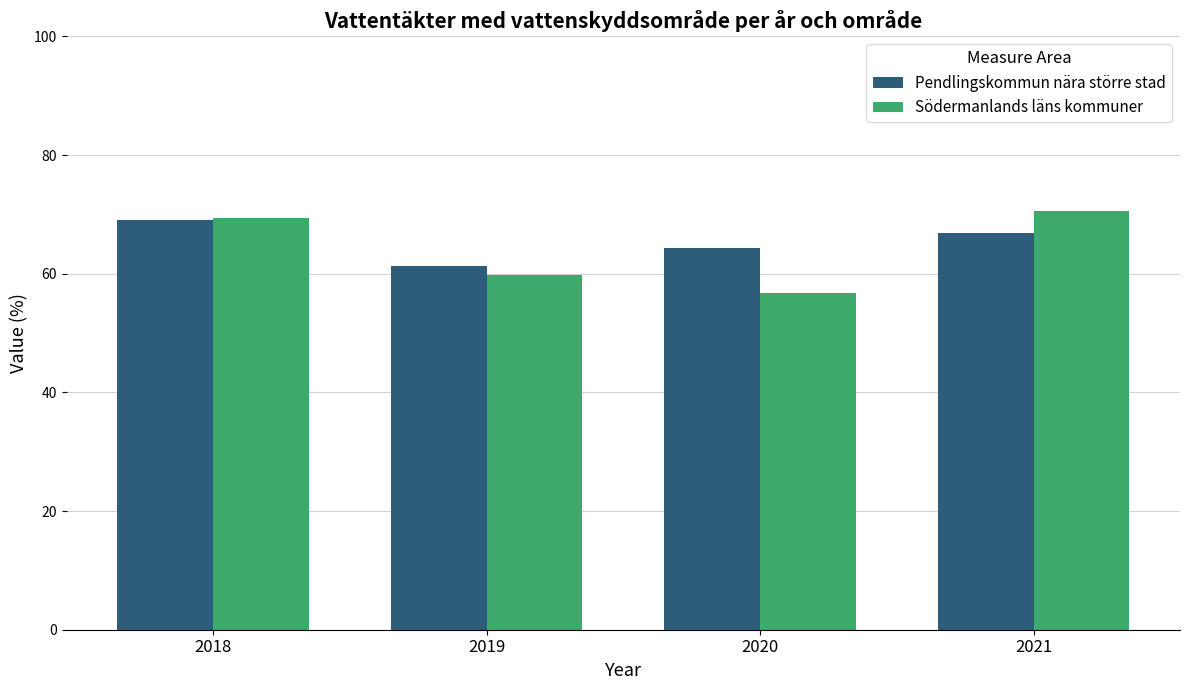

At how many categories does at least one series exceed 70?

1